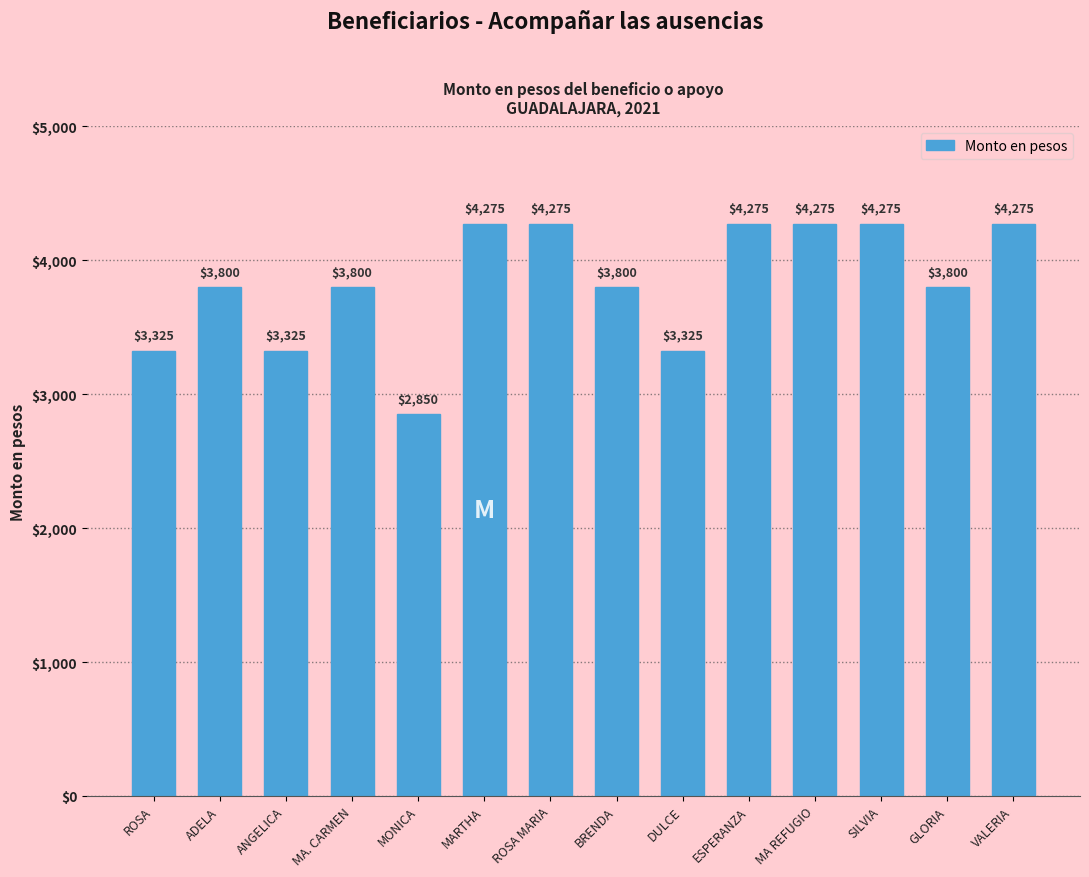

How many series are shown in this chart?

1